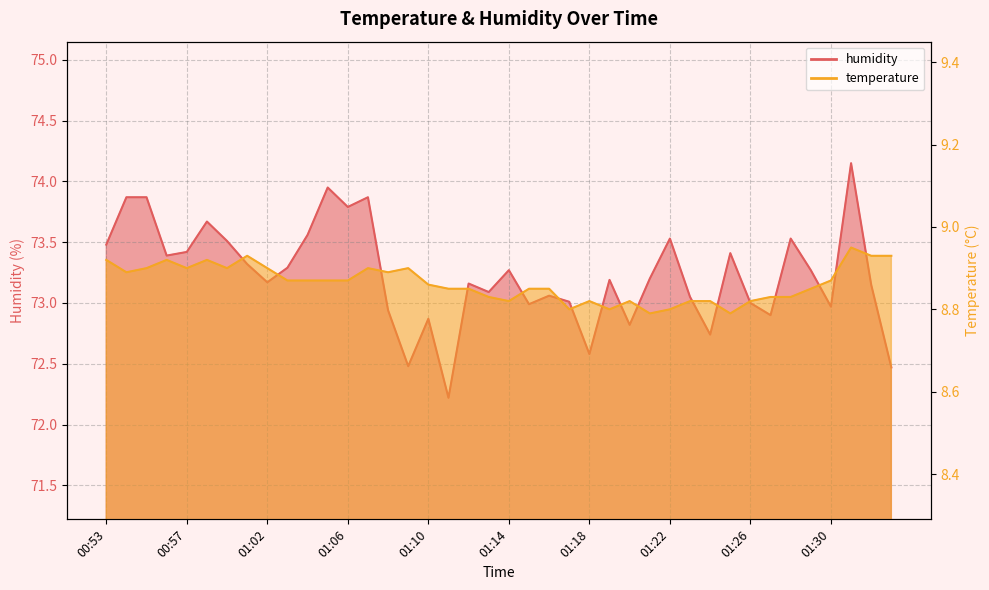

True or false: humidity has more than 1 interior local peaks.

True